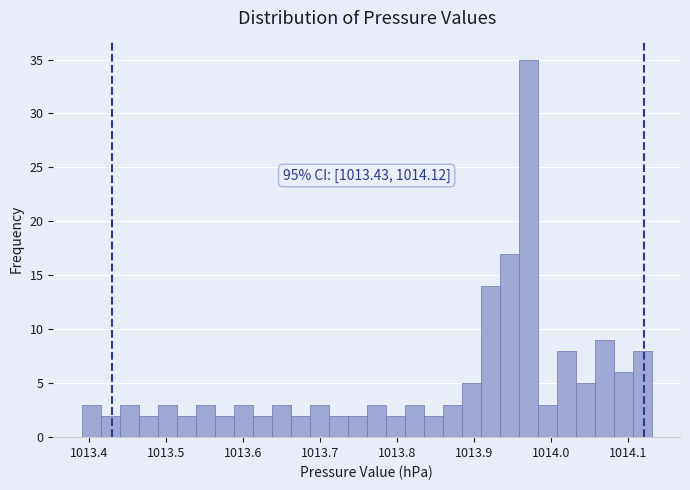

Around what value on the x-axis is the tallest bar? Give the approximate position of its centre, as read against the axis.

1013.97